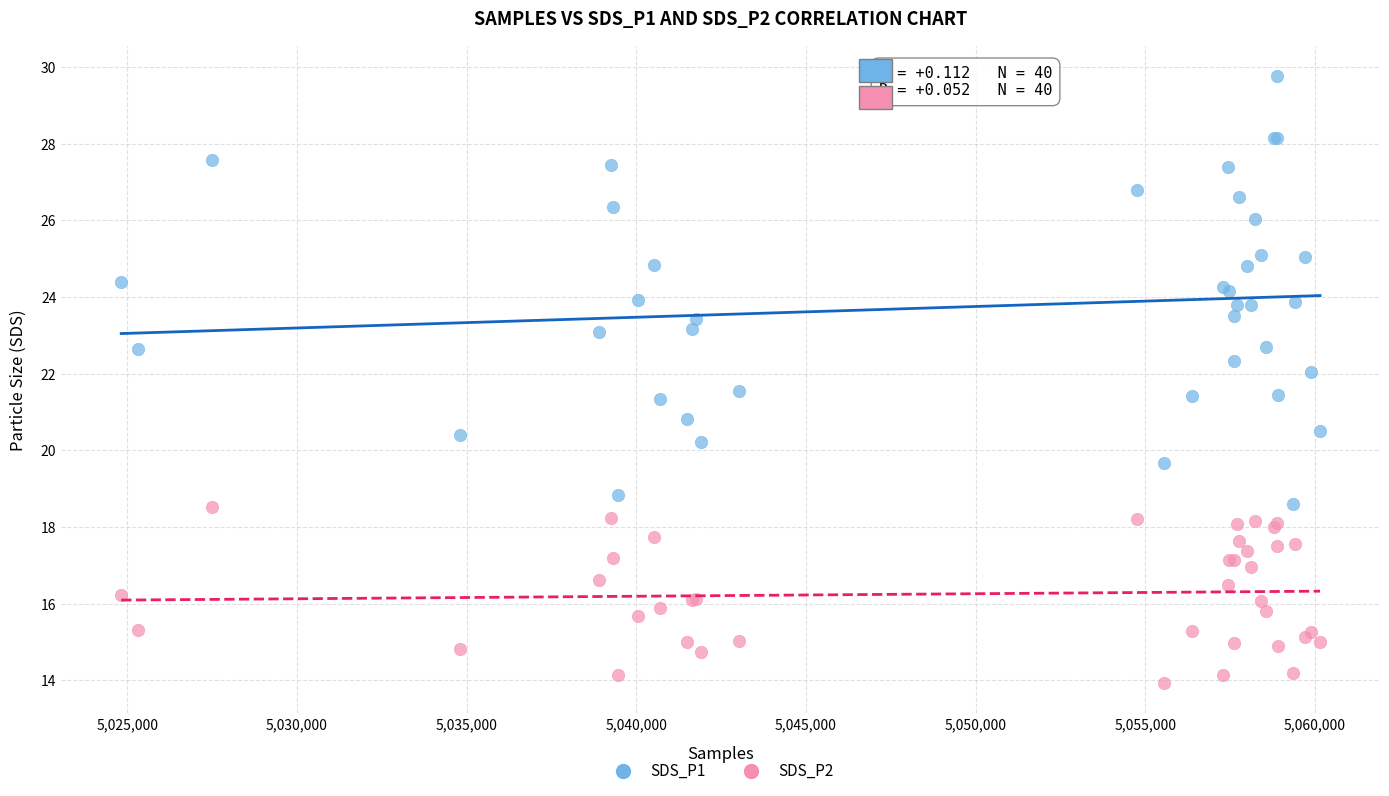

Which series has the largest Y range (max minus min)?

SDS_P1